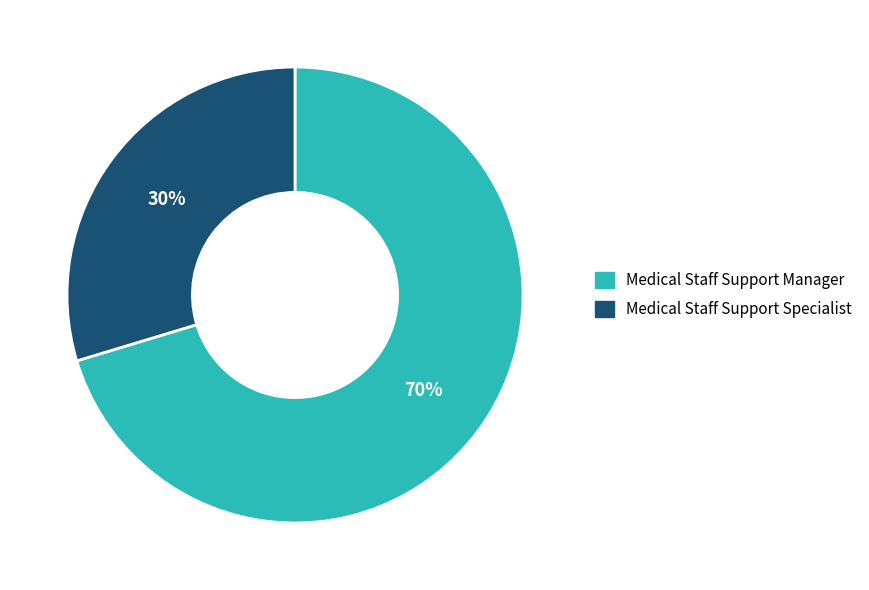

What is the smallest slice in the pie chart?

Medical Staff Support Specialist